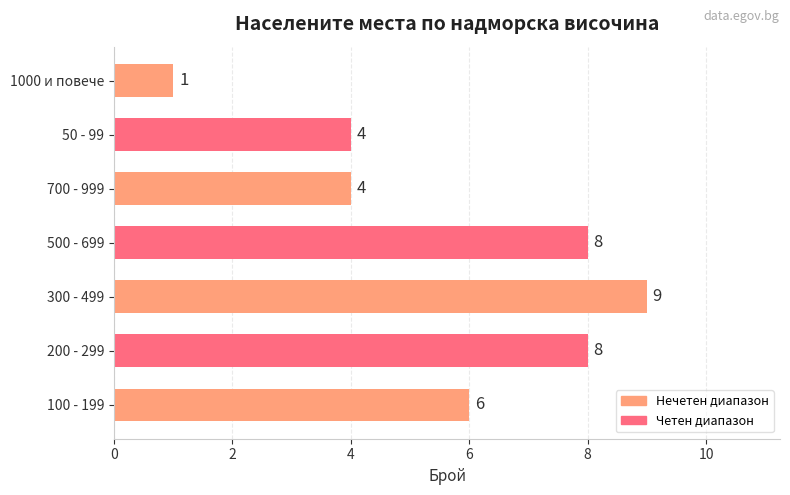

What is the sum of all values?

40